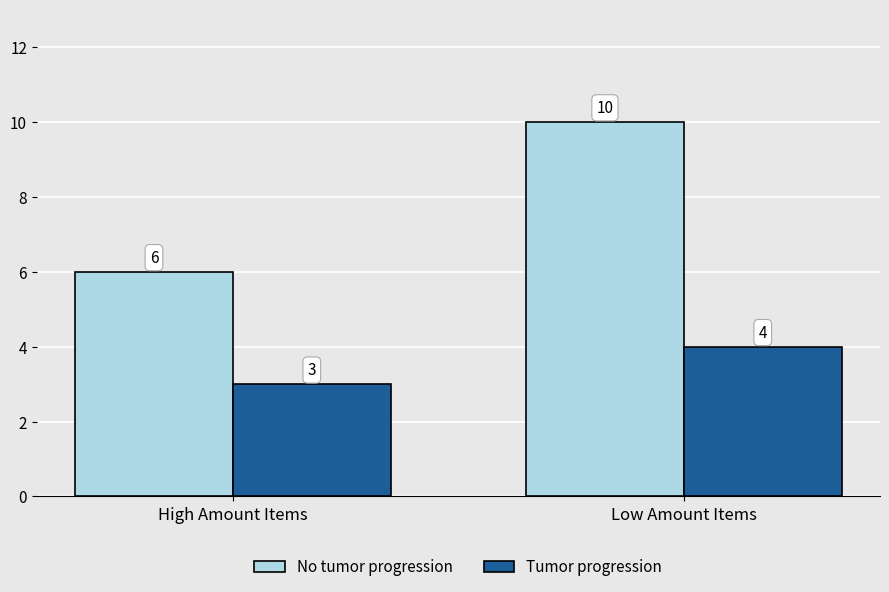

Where is No tumor progression nearest to the value 8?

High Amount Items